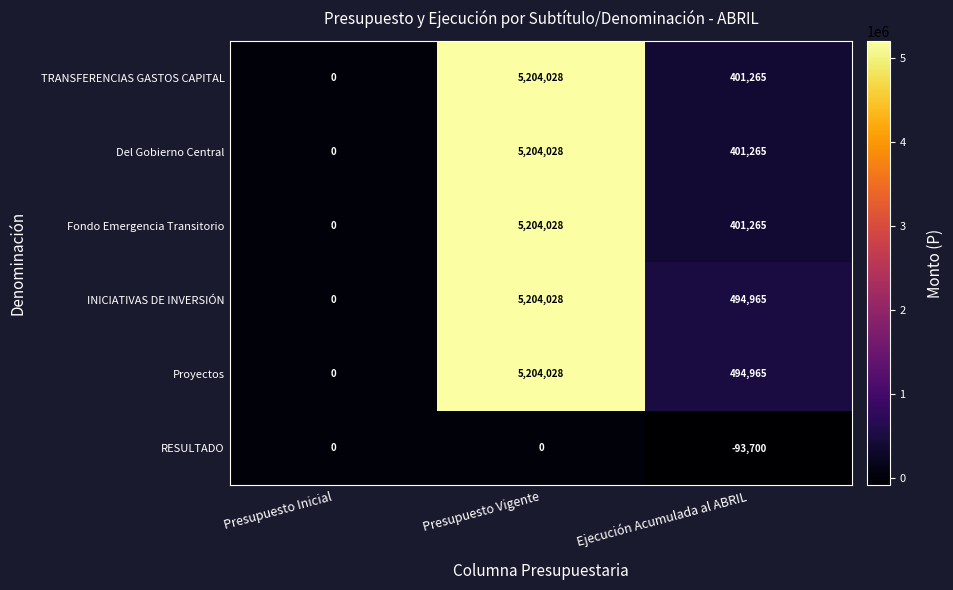

Reading left to right, extract all data points from this chart.

TRANSFERENCIAS GASTOS CAPITAL: Presupuesto Inicial=0	Presupuesto Vigente=5204028	Ejecución Acumulada al ABRIL=401265
Del Gobierno Central: Presupuesto Inicial=0	Presupuesto Vigente=5204028	Ejecución Acumulada al ABRIL=401265
Fondo Emergencia Transitorio: Presupuesto Inicial=0	Presupuesto Vigente=5204028	Ejecución Acumulada al ABRIL=401265
INICIATIVAS DE INVERSIÓN: Presupuesto Inicial=0	Presupuesto Vigente=5204028	Ejecución Acumulada al ABRIL=494965
Proyectos: Presupuesto Inicial=0	Presupuesto Vigente=5204028	Ejecución Acumulada al ABRIL=494965
RESULTADO: Presupuesto Inicial=0	Presupuesto Vigente=0	Ejecución Acumulada al ABRIL=-93700